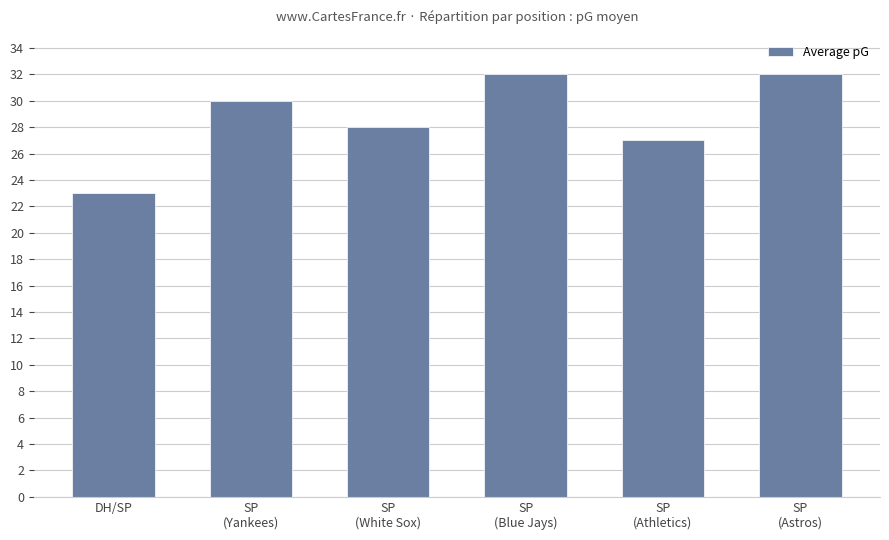

What is the difference between the maximum and second lowest values?

5